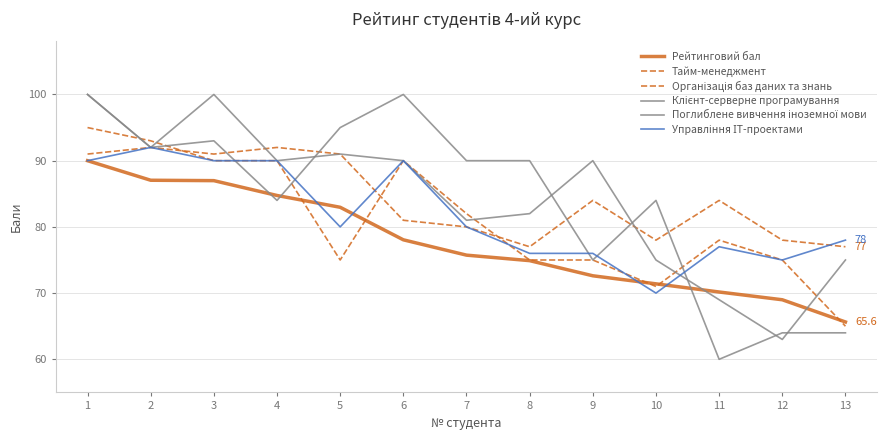

What is the difference between the maximum and minimum values in the Управління ІТ-проектами series?

22.0